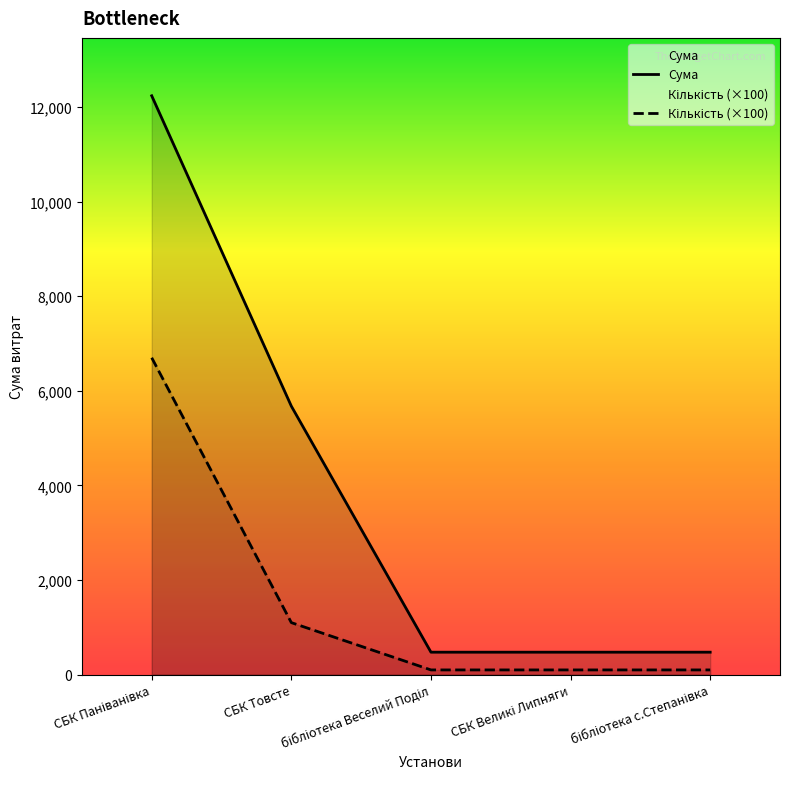

True or false: Сума has more than 2 points higher than both neighbors.

False